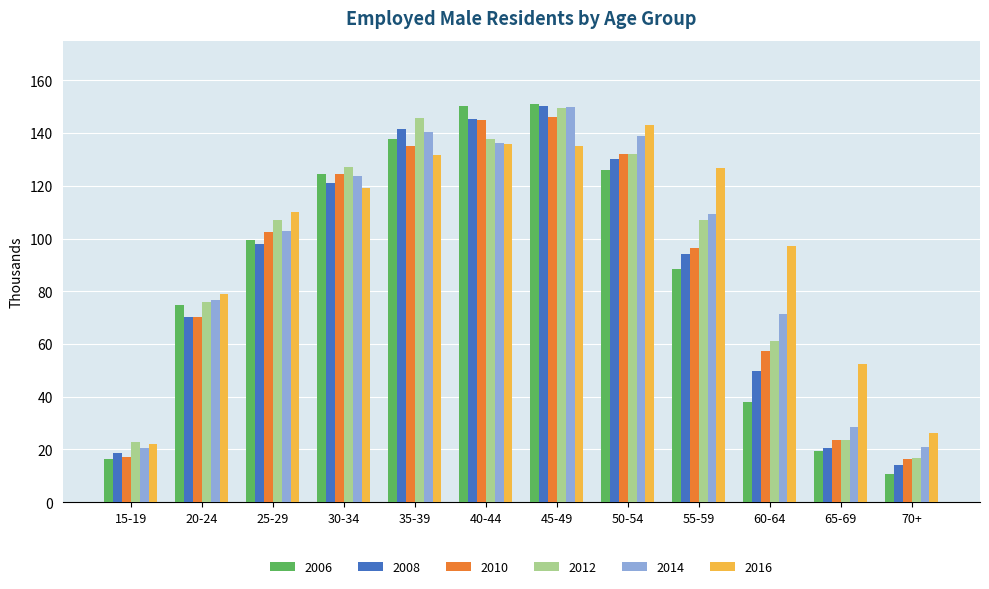

At how many categories does at least one series exceed 41?

10